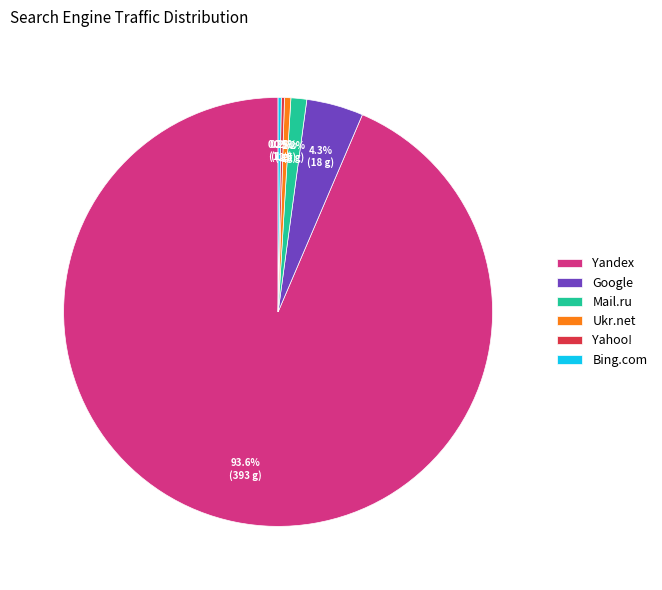

How much of the chart is everything except Google?

95.7%